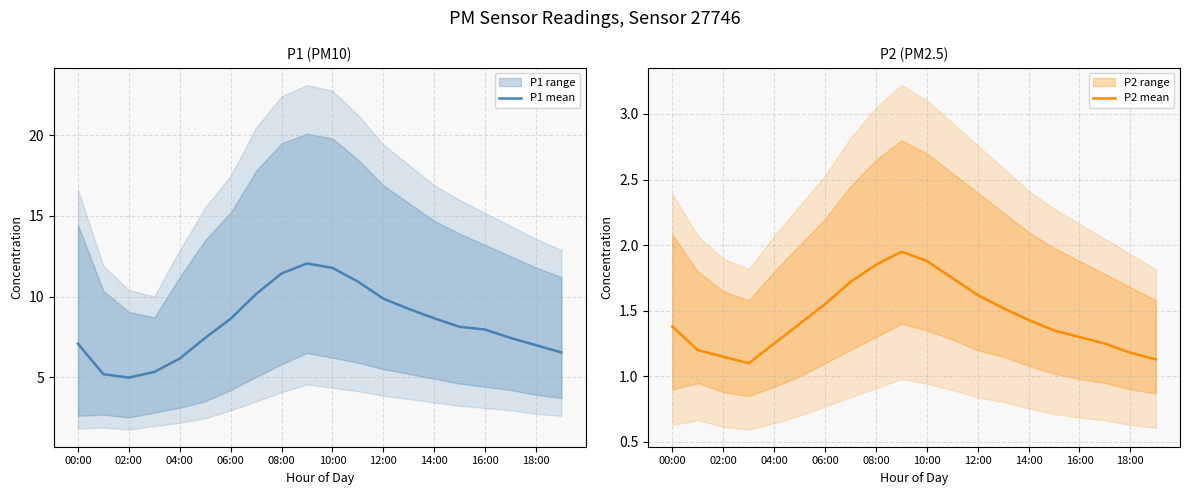

True or false: P2 mean and P1 mean cross at least once.

False